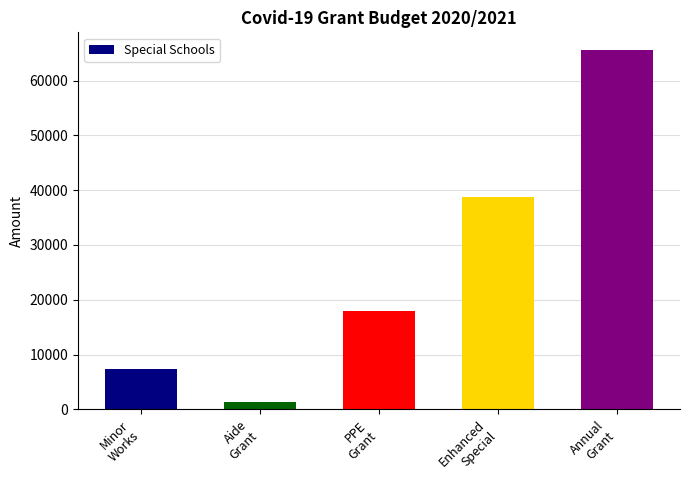

How many series are shown in this chart?

1